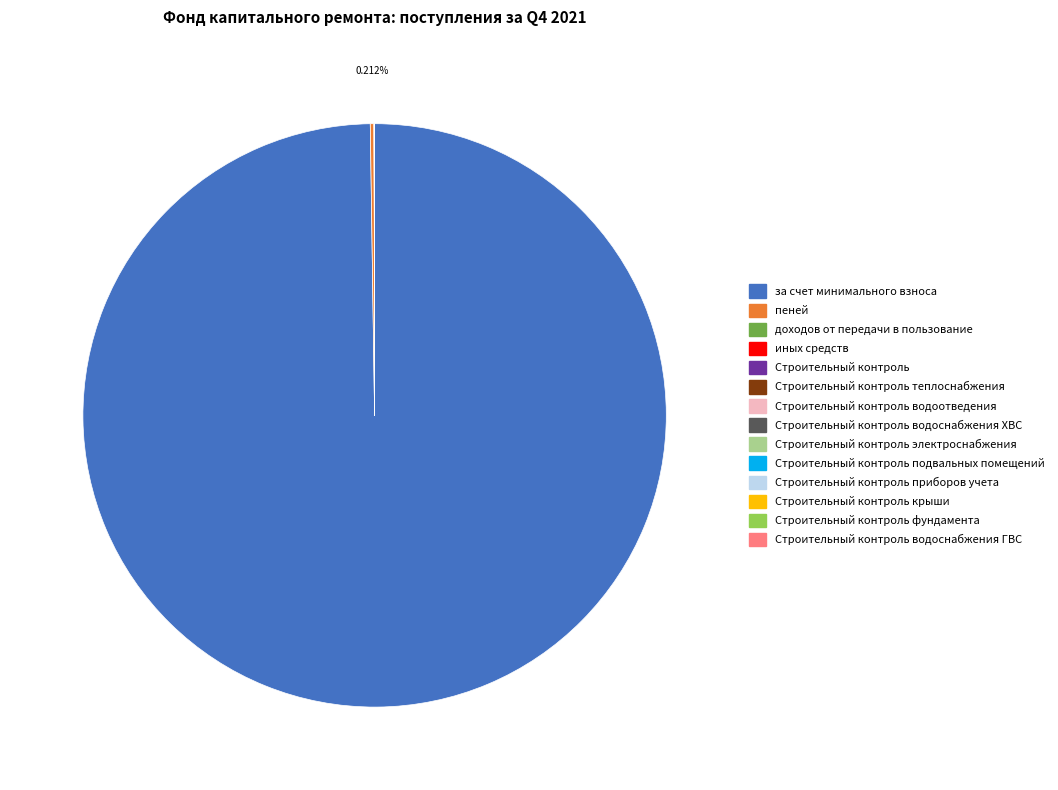

Does any single category account for the majority?

Yes